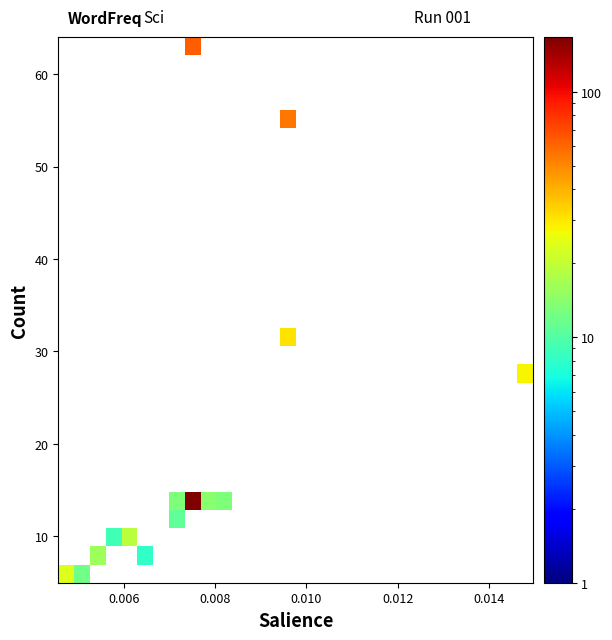

What is the maximum value shown in the chart?

167.0